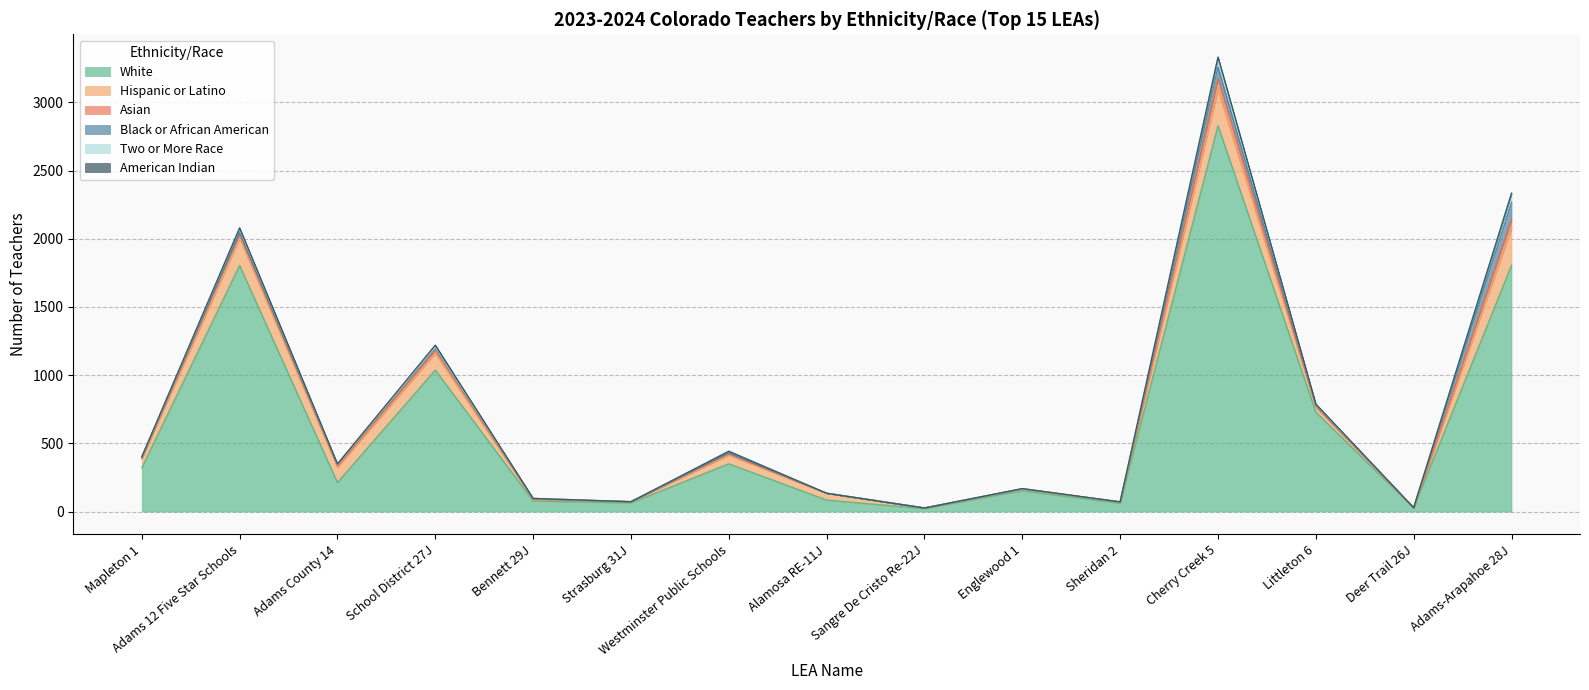

Which has a higher value, Adams County 14 or Adams 12 Five Star Schools?

Adams 12 Five Star Schools